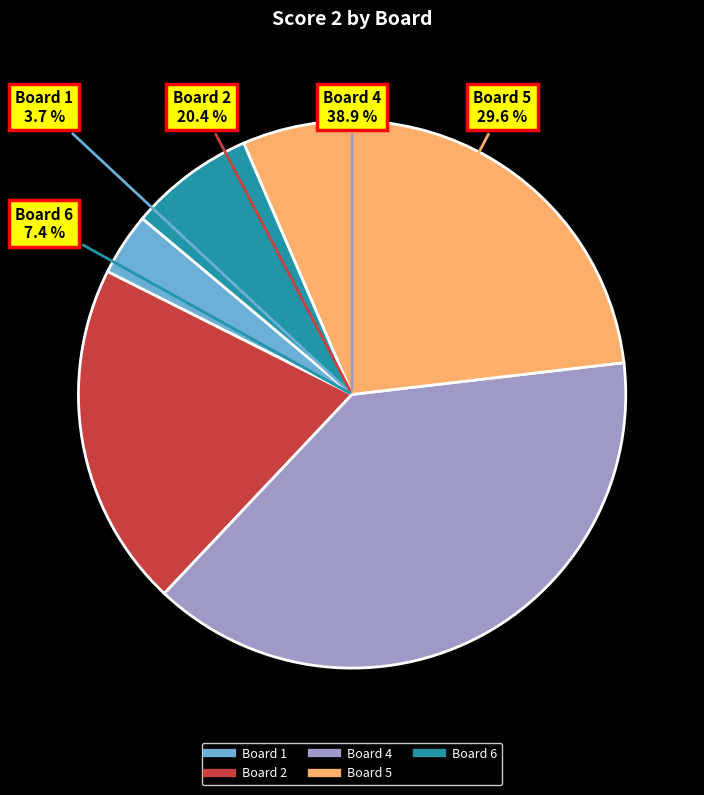

Is there any slice that represents more than half of the pie?

No